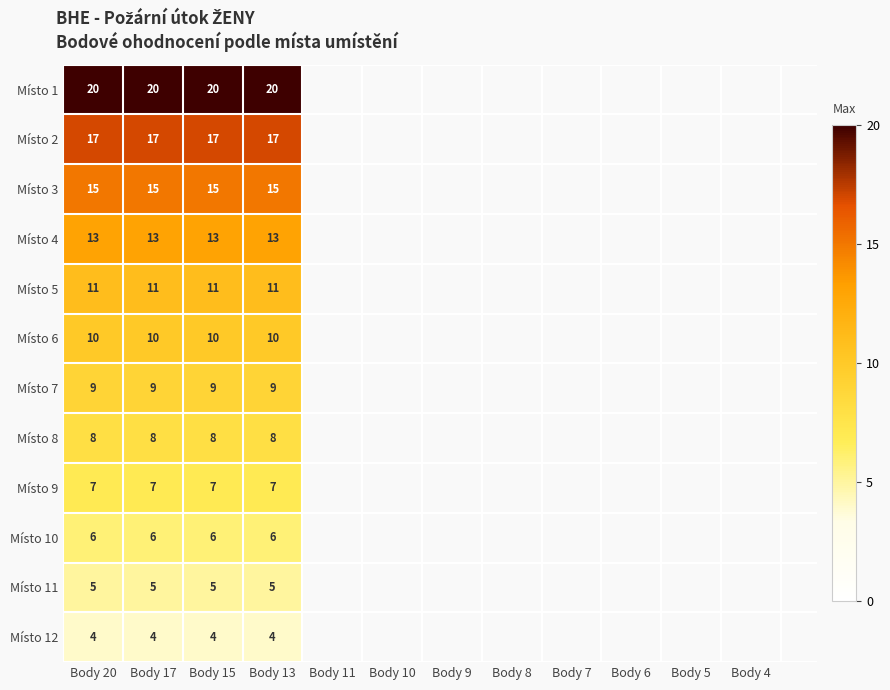

What is the smallest value displayed?

4